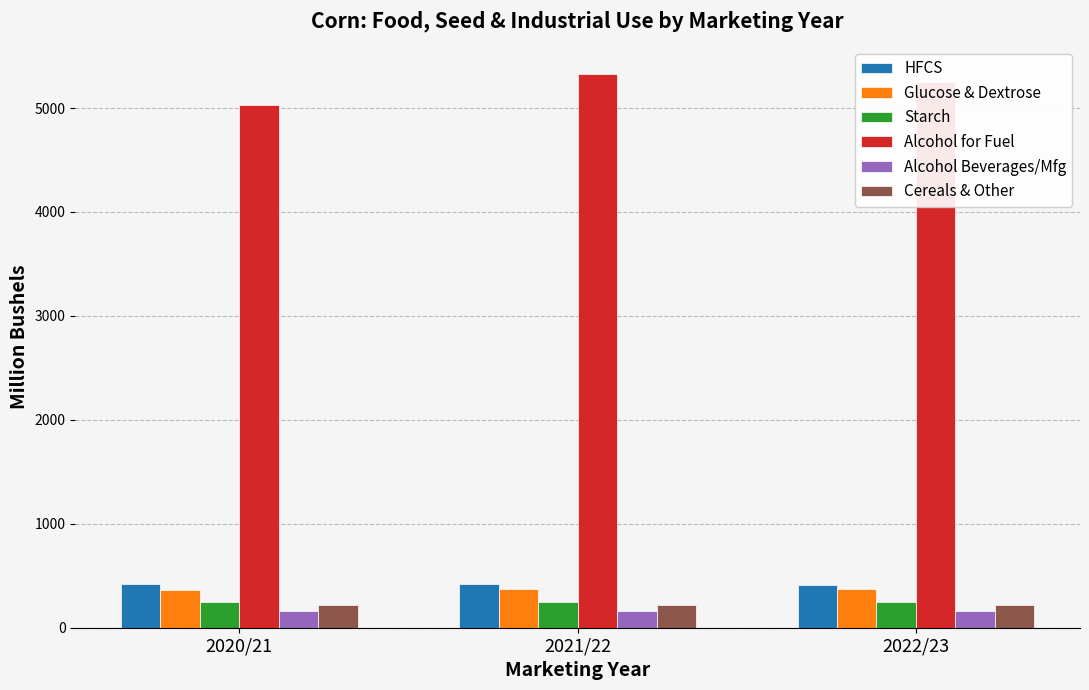

Is it true that Starch equals 245.0 at 2022/23?

True